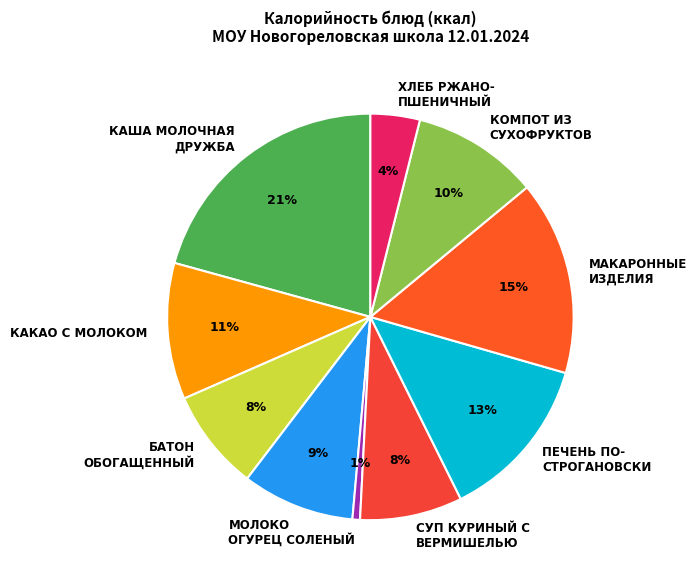

To the nearest percent, what percentage of the pie is МАКАРОННЫЕ ИЗДЕЛИЯ?

15%